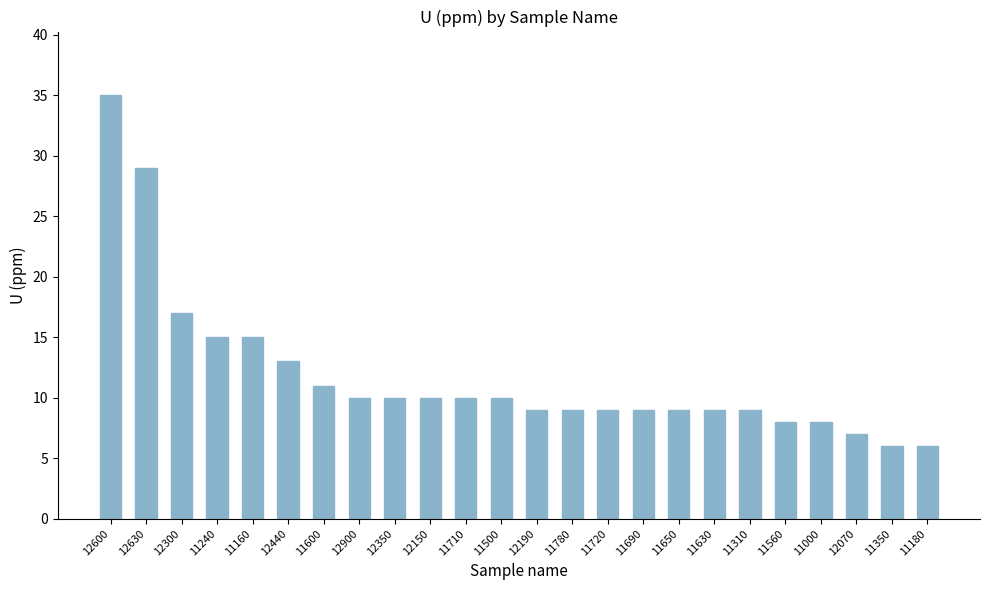

What is the value of the 20th bar from the left?

8